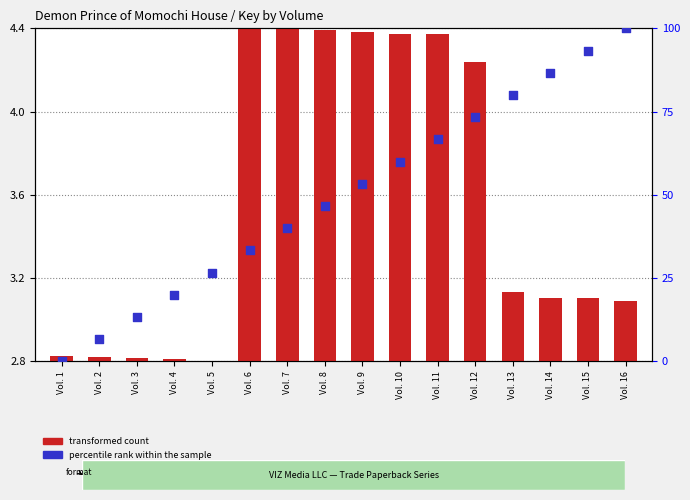

Is the value of transformed count at Vol. 2 greater than the value of percentile rank within the sample at Vol. 13?

No